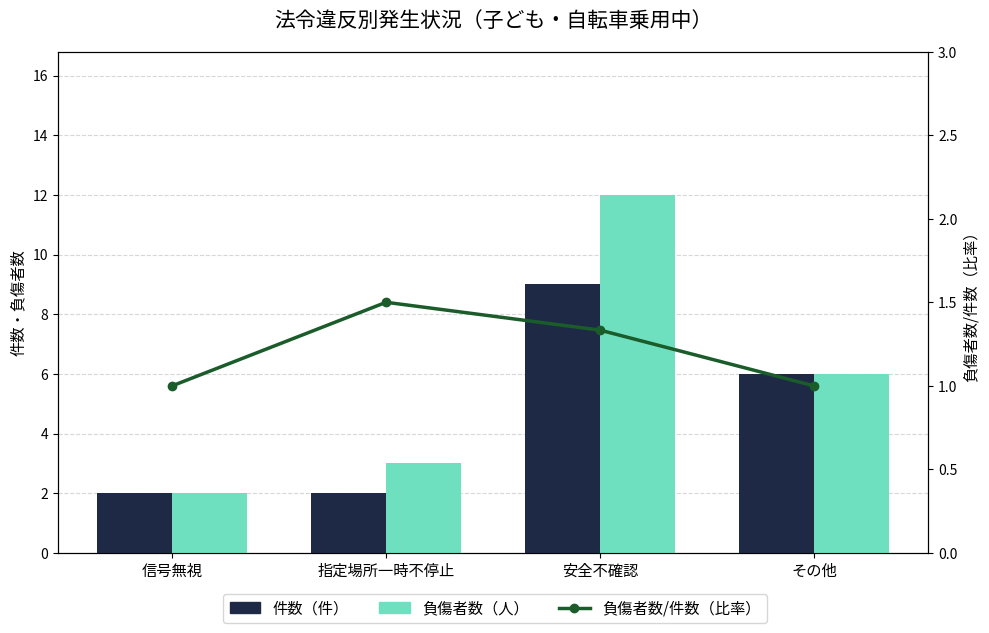

How many data points does each series have?

4